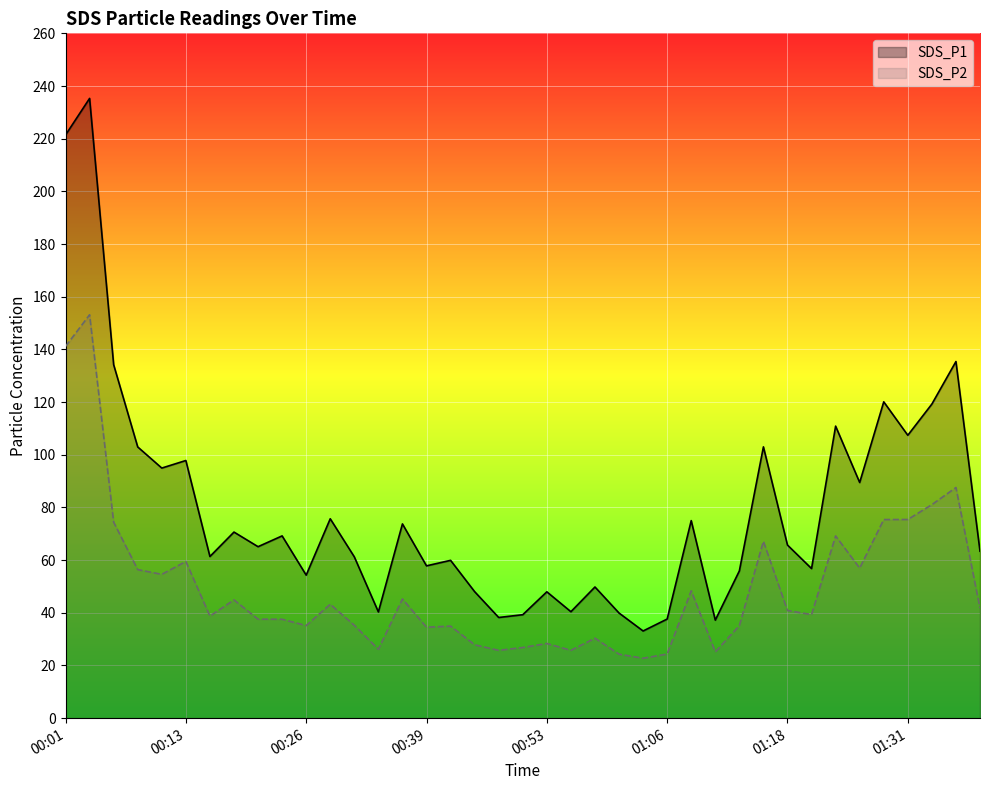

Which series has the largest total across all categories?

SDS_P1